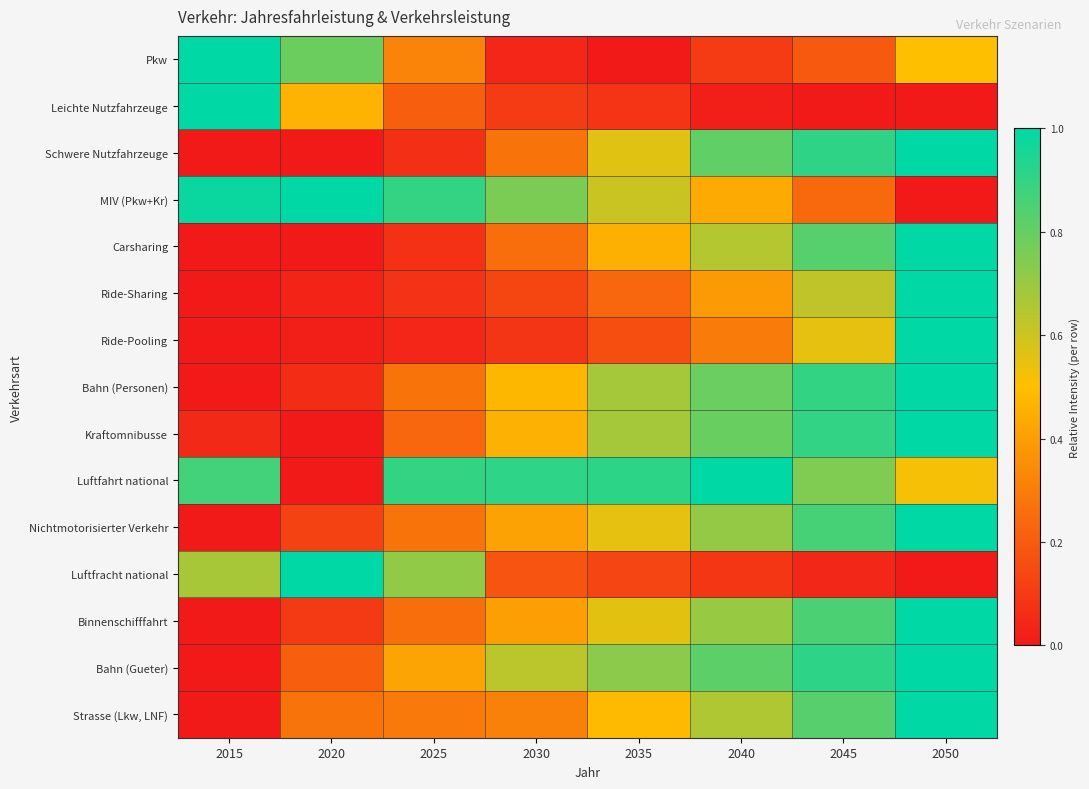

What is the maximum value shown in the chart?

1.0